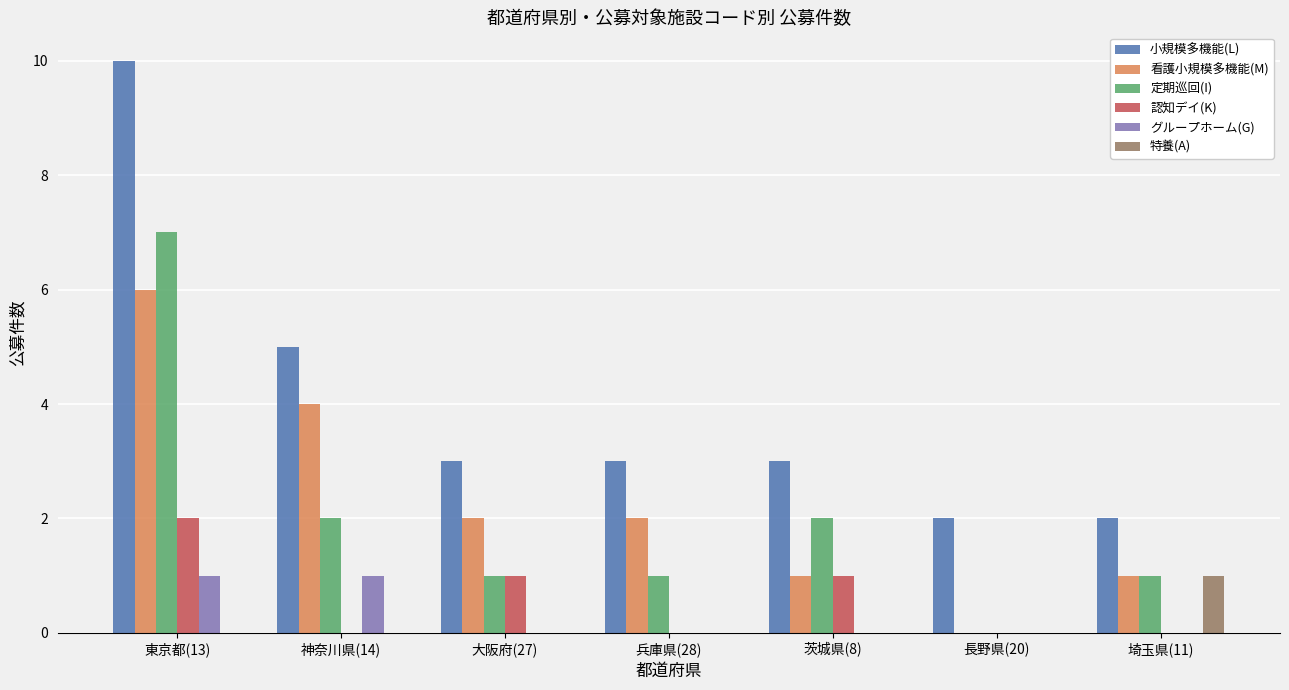

Reading left to right, list all the values displayed in this chart.

小規模多機能(L): 東京都(13)=10	神奈川県(14)=5	大阪府(27)=3	兵庫県(28)=3	茨城県(8)=3	長野県(20)=2	埼玉県(11)=2
看護小規模多機能(M): 東京都(13)=6	神奈川県(14)=4	大阪府(27)=2	兵庫県(28)=2	茨城県(8)=1	長野県(20)=0	埼玉県(11)=1
定期巡回(I): 東京都(13)=7	神奈川県(14)=2	大阪府(27)=1	兵庫県(28)=1	茨城県(8)=2	長野県(20)=0	埼玉県(11)=1
認知デイ(K): 東京都(13)=2	神奈川県(14)=0	大阪府(27)=1	兵庫県(28)=0	茨城県(8)=1	長野県(20)=0	埼玉県(11)=0
グループホーム(G): 東京都(13)=1	神奈川県(14)=1	大阪府(27)=0	兵庫県(28)=0	茨城県(8)=0	長野県(20)=0	埼玉県(11)=0
特養(A): 東京都(13)=0	神奈川県(14)=0	大阪府(27)=0	兵庫県(28)=0	茨城県(8)=0	長野県(20)=0	埼玉県(11)=1